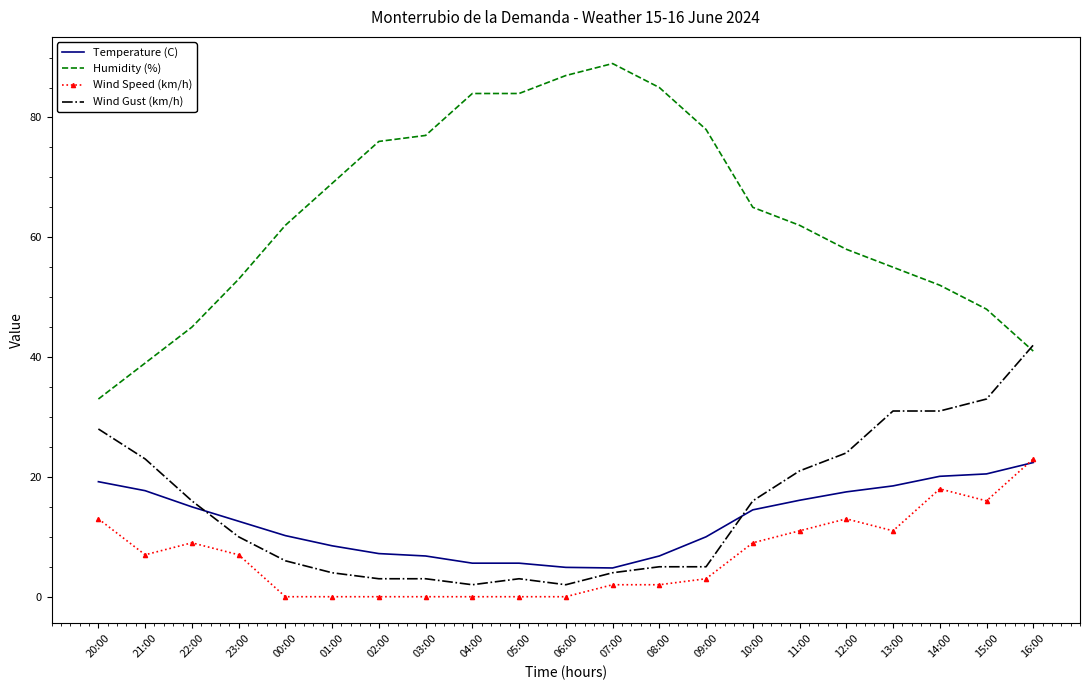

Rank the series at 12:00 from lowest to highest value.

Wind Speed (km/h), Temperature (C), Wind Gust (km/h), Humidity (%)